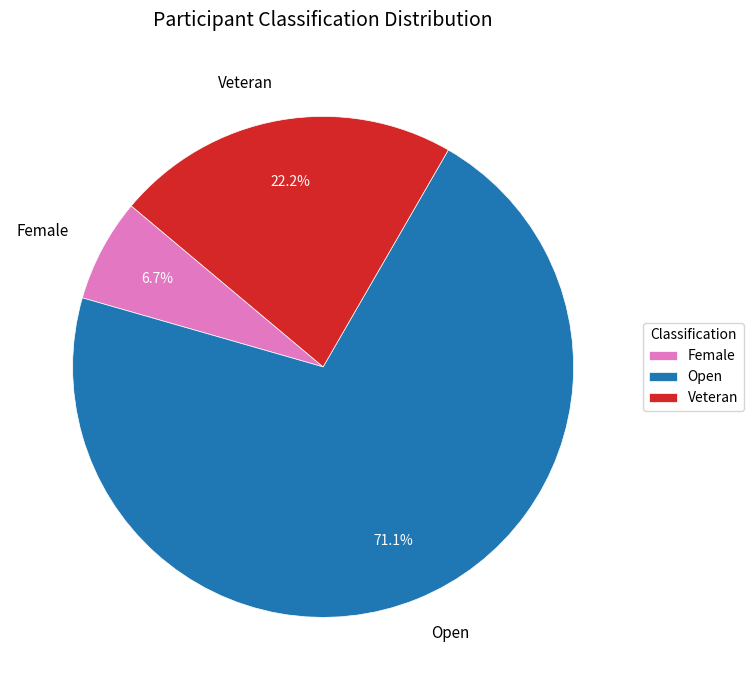

What is the largest slice in the pie chart?

Open